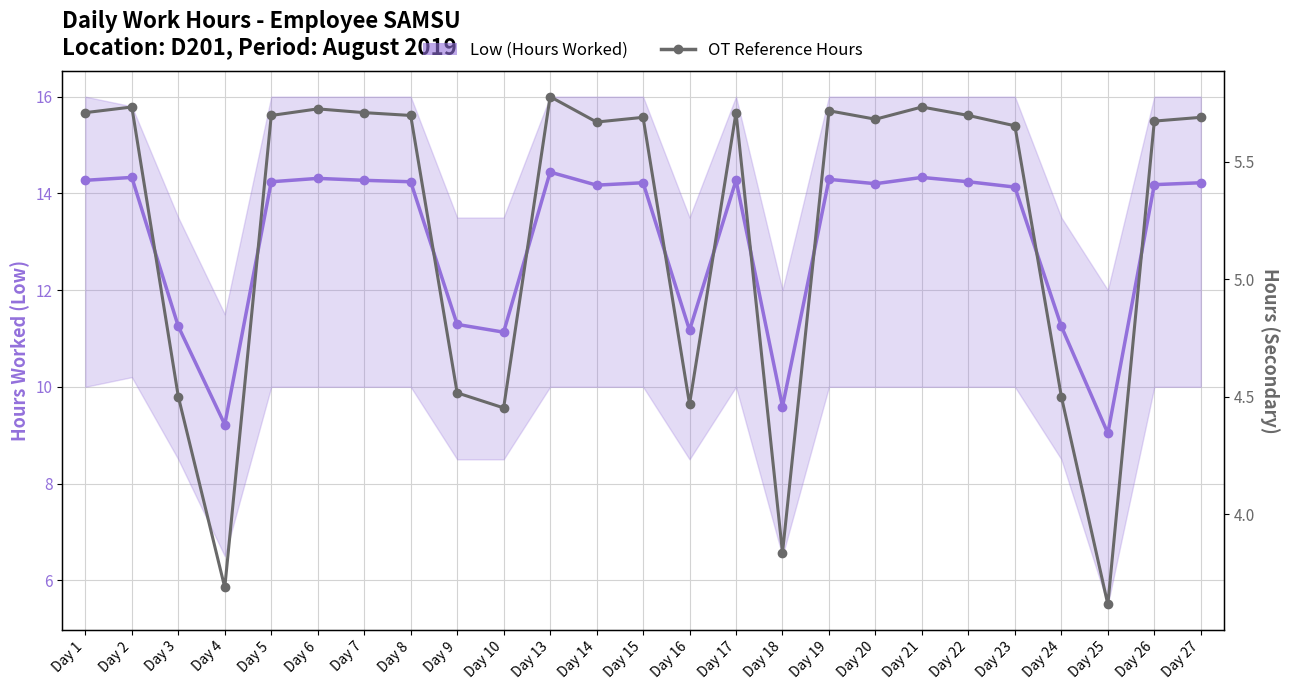

True or false: OT Reference Hours has a value of 4.5 at Day 9.

True